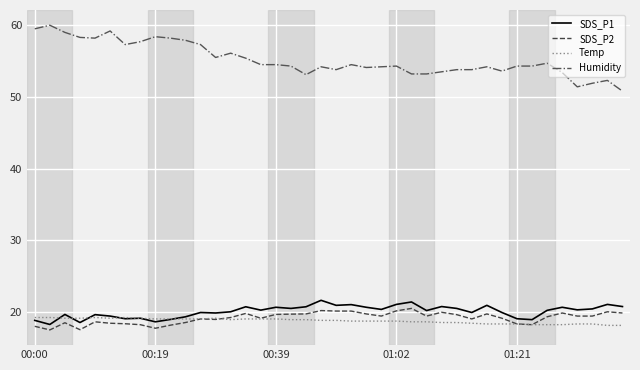

True or false: SDS_P1 and Humidity cross at least once.

False